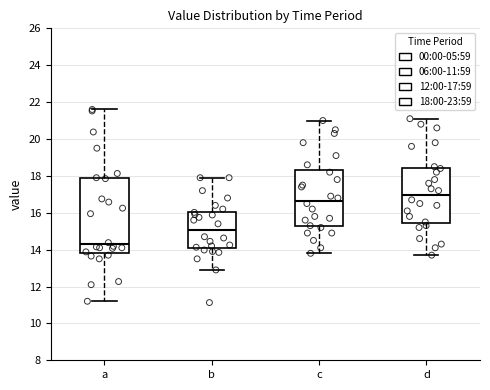

Where does the upper whisker of the box for b end on the y-axis? The values are not printed on the chart, so give them approximately, as read against the axis.

18.0